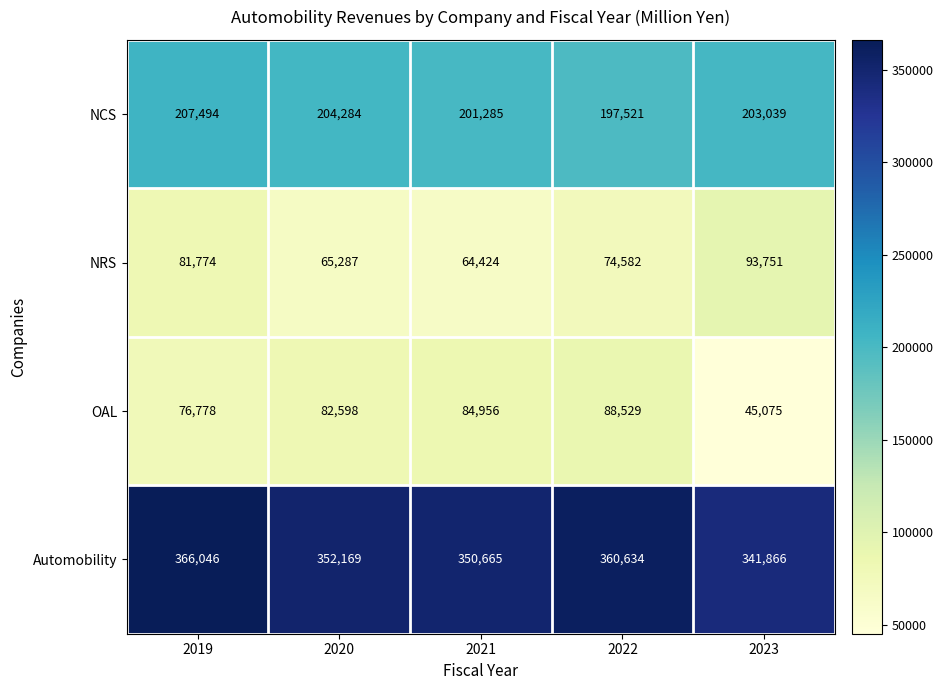

List the series in order of their peak value, highest first.

Automobility, NCS, NRS, OAL